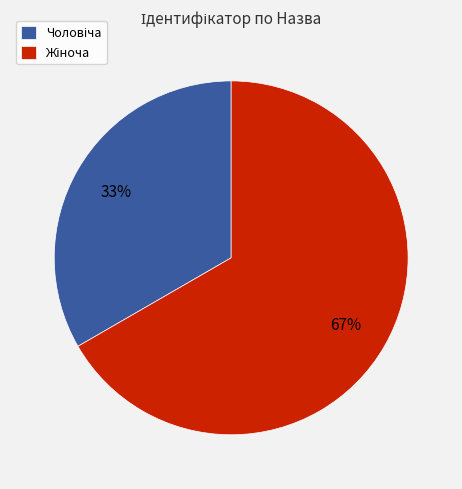

Does any single category account for the majority?

Yes